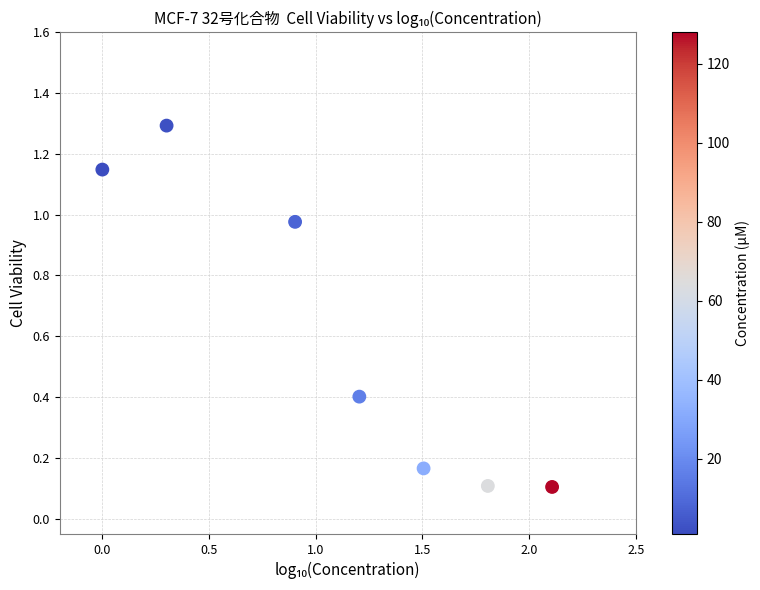

What is the range of X values (max minus min)?

2.1